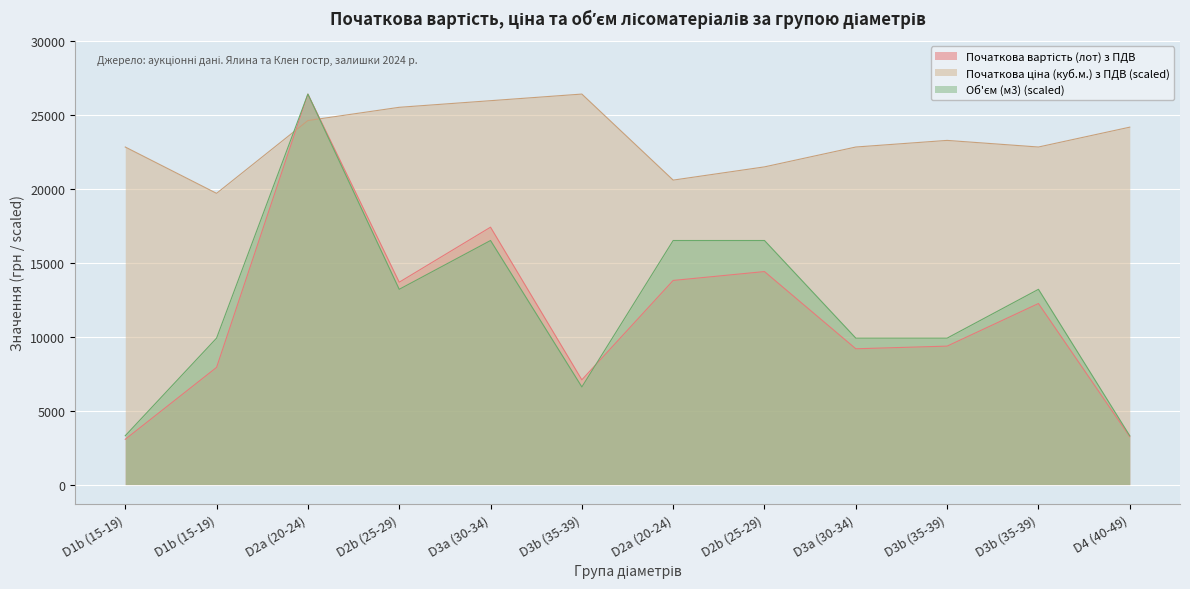

Where is the first local minimum for Початкова вартість (лот) з ПДВ?

D2b (25-29)